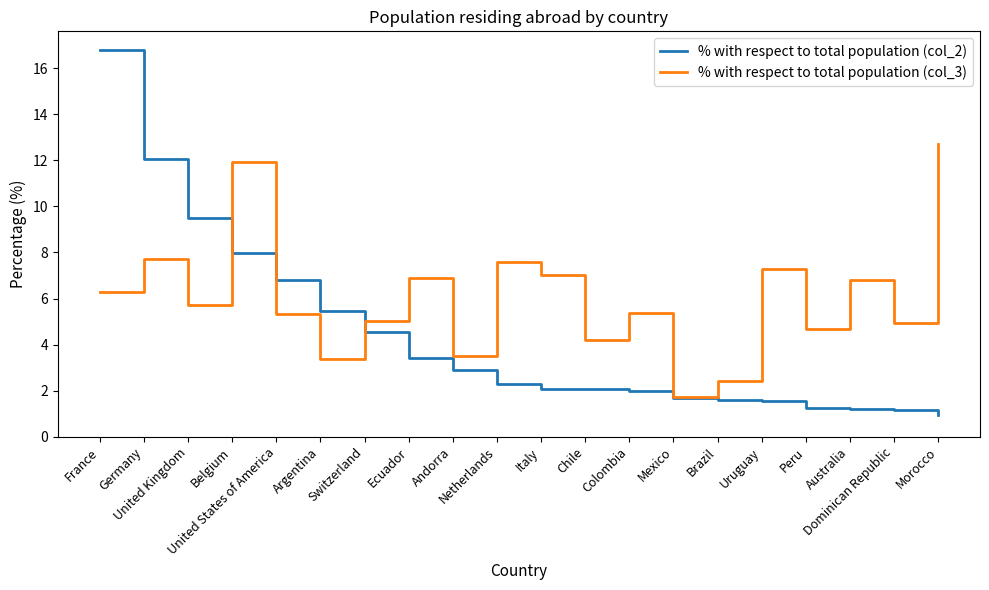

Which category has the highest value across all series?

France